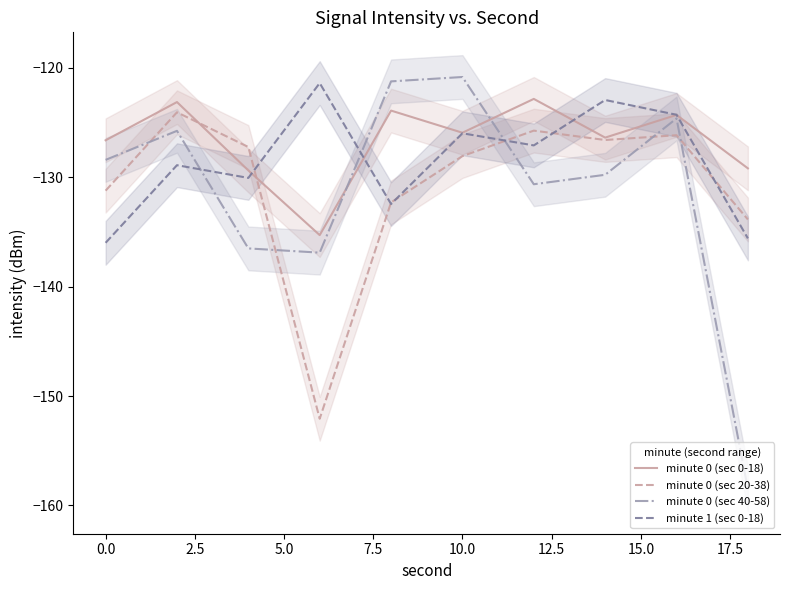

What is the lowest value of the minute 0 (sec 40-58) series?

-158.5